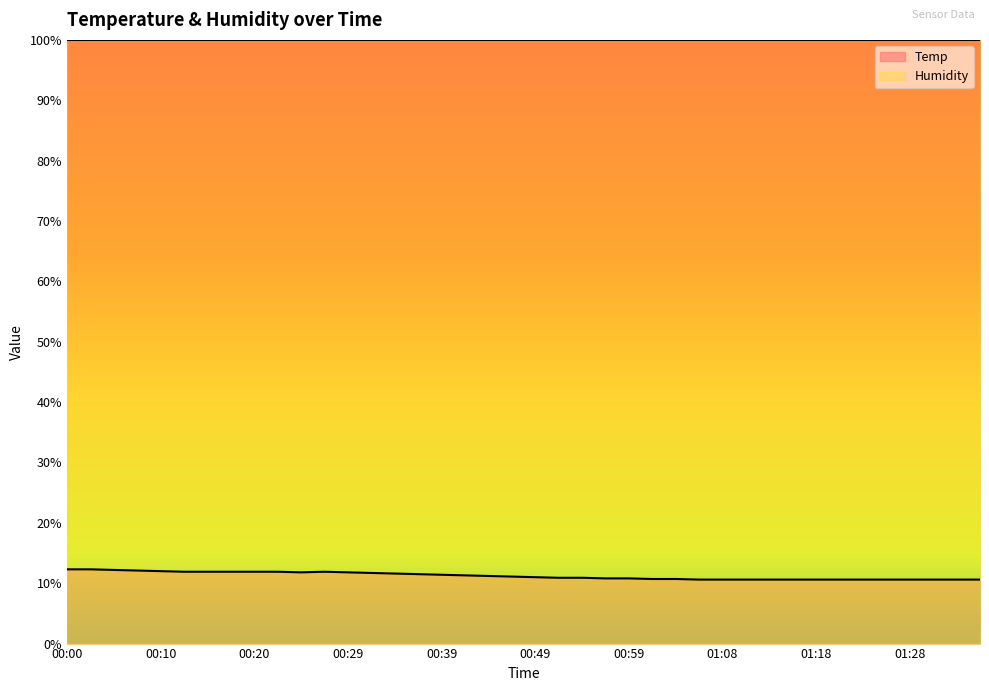

True or false: the data shows 5.7 at 00:51.

False